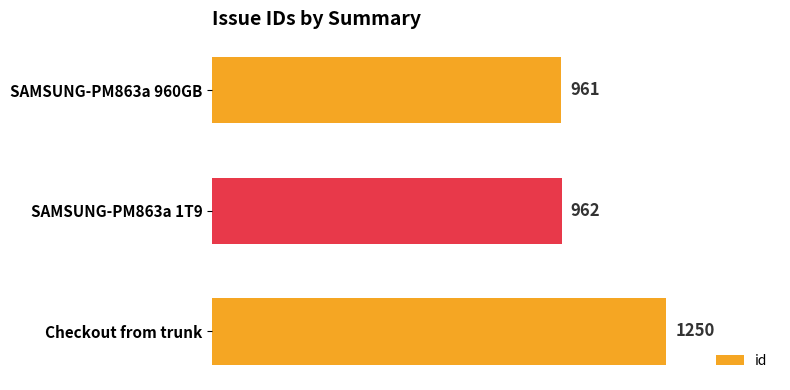

What is the average value?

1058